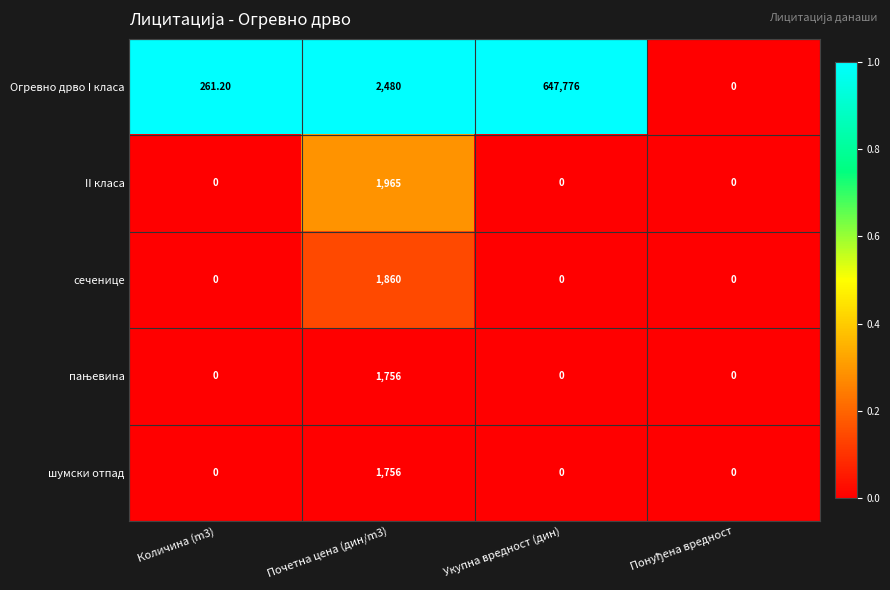

Count the number of data series in this chart.

5